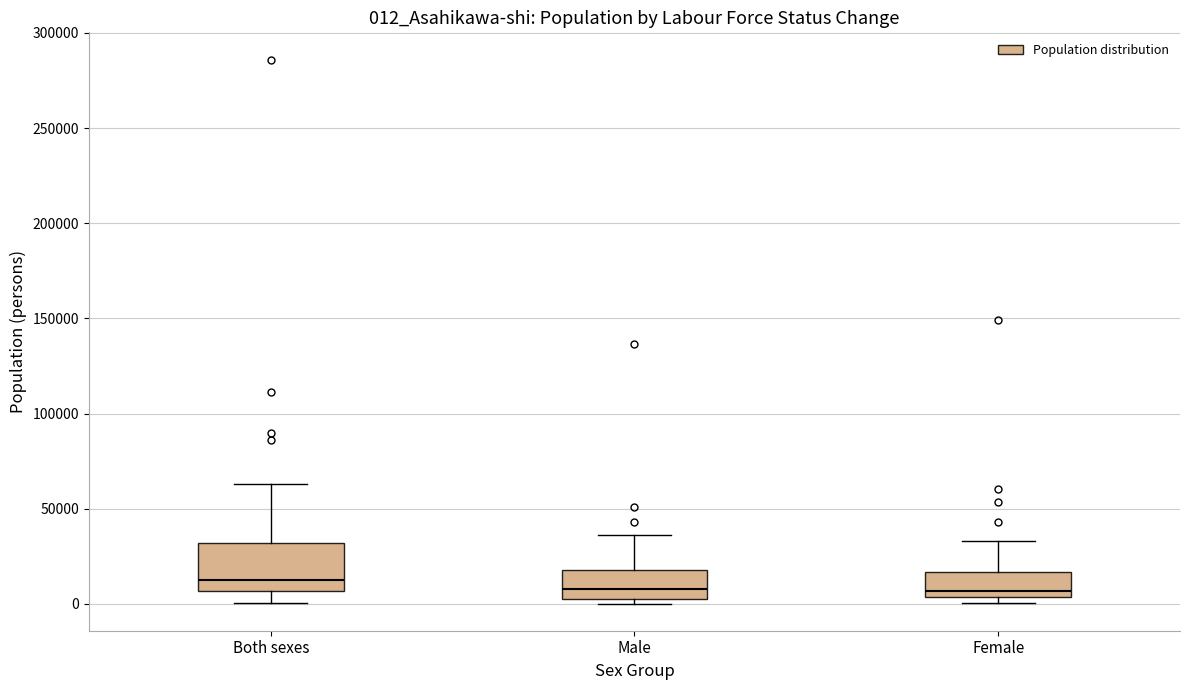

Which box is the tallest, from its lower edge to its upper edge?

Both sexes